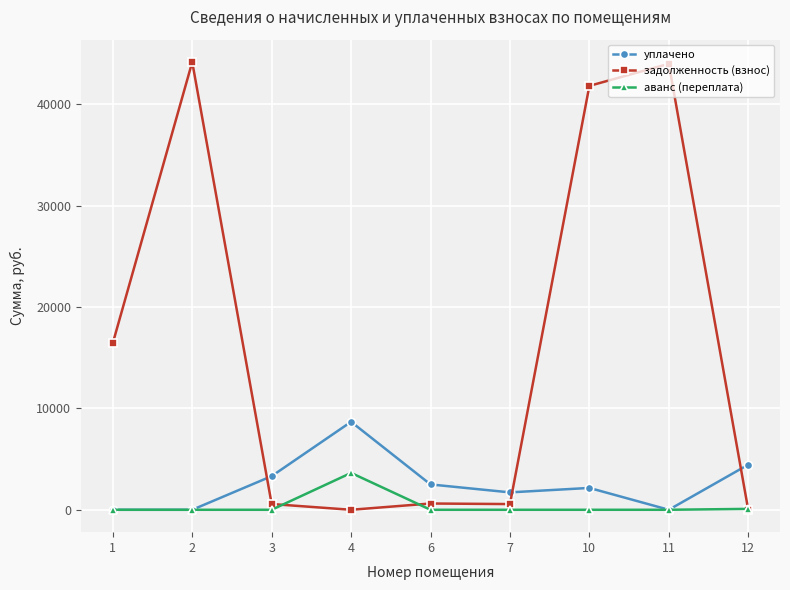

True or false: задолженность (взнос) has more than 1 interior local peaks.

True